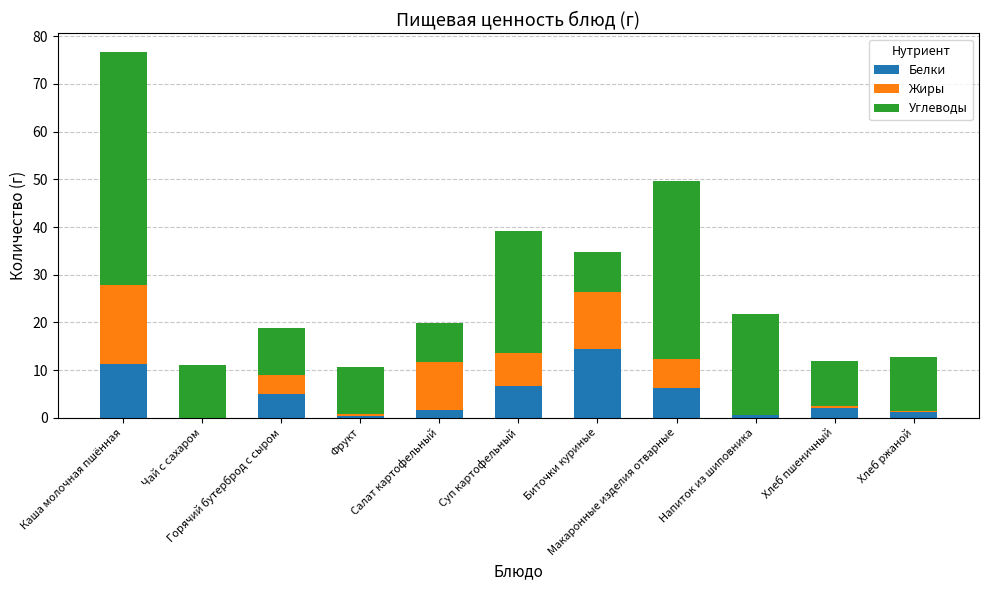

Does the chart contain stacked bars?

Yes